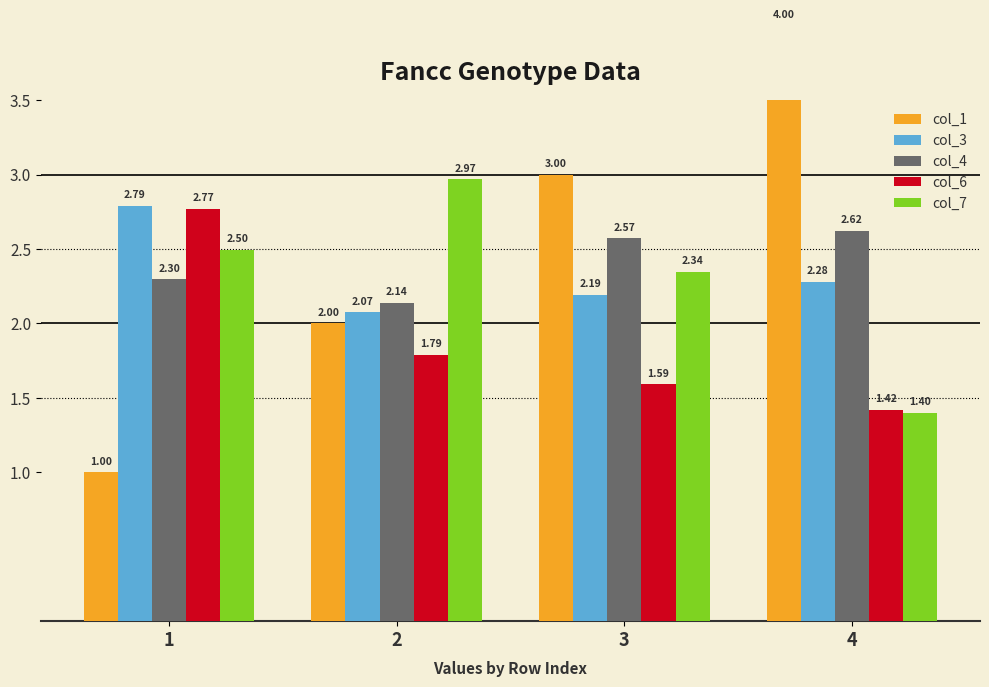

List the labels in order of col_4 value, smallest first.

2, 1, 3, 4